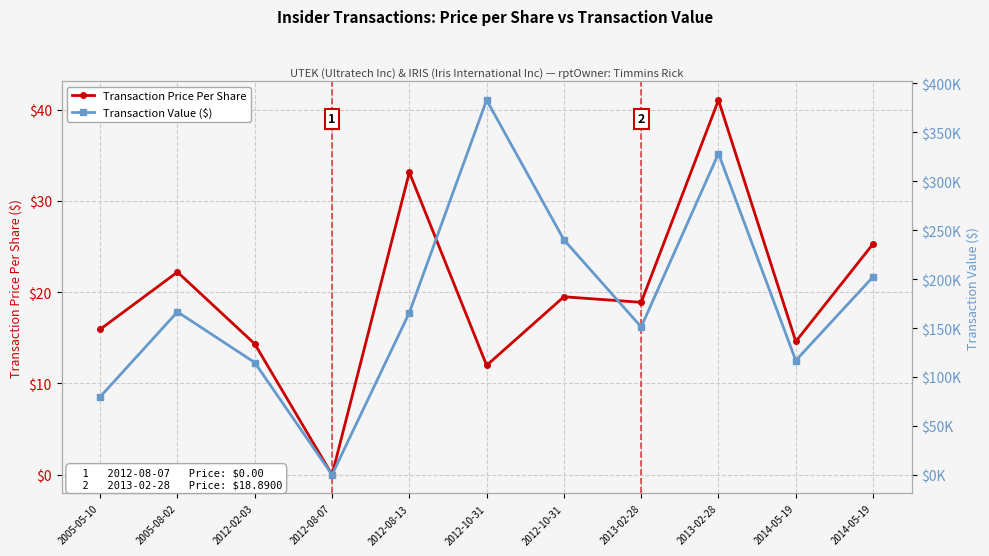

How many interior local peaks does the Transaction Value ($) series have?

3